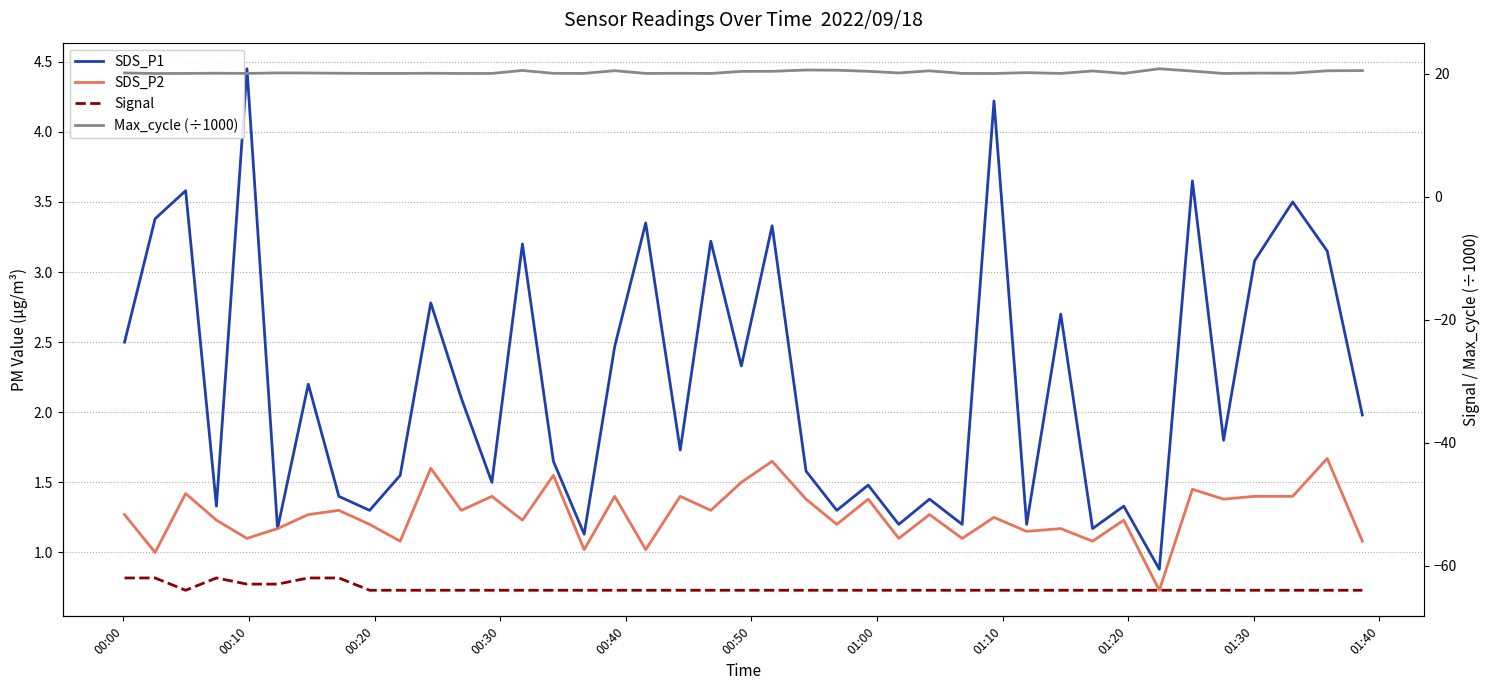

What are all the series names shown in the legend?

SDS_P1, SDS_P2, Signal, Max_cycle (÷1000)